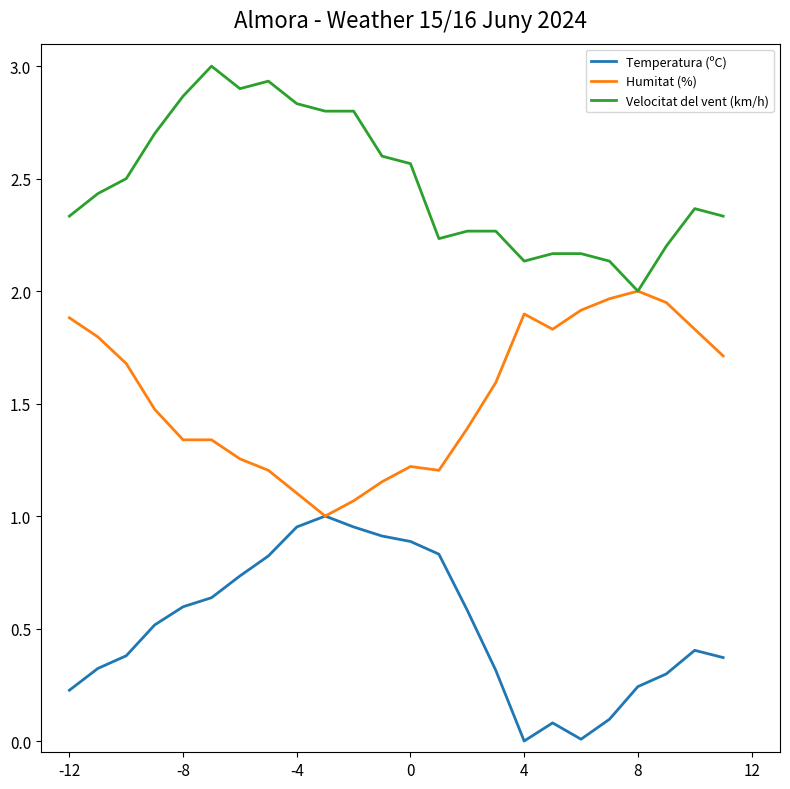

Which series has the largest total across all categories?

Velocitat del vent (km/h)